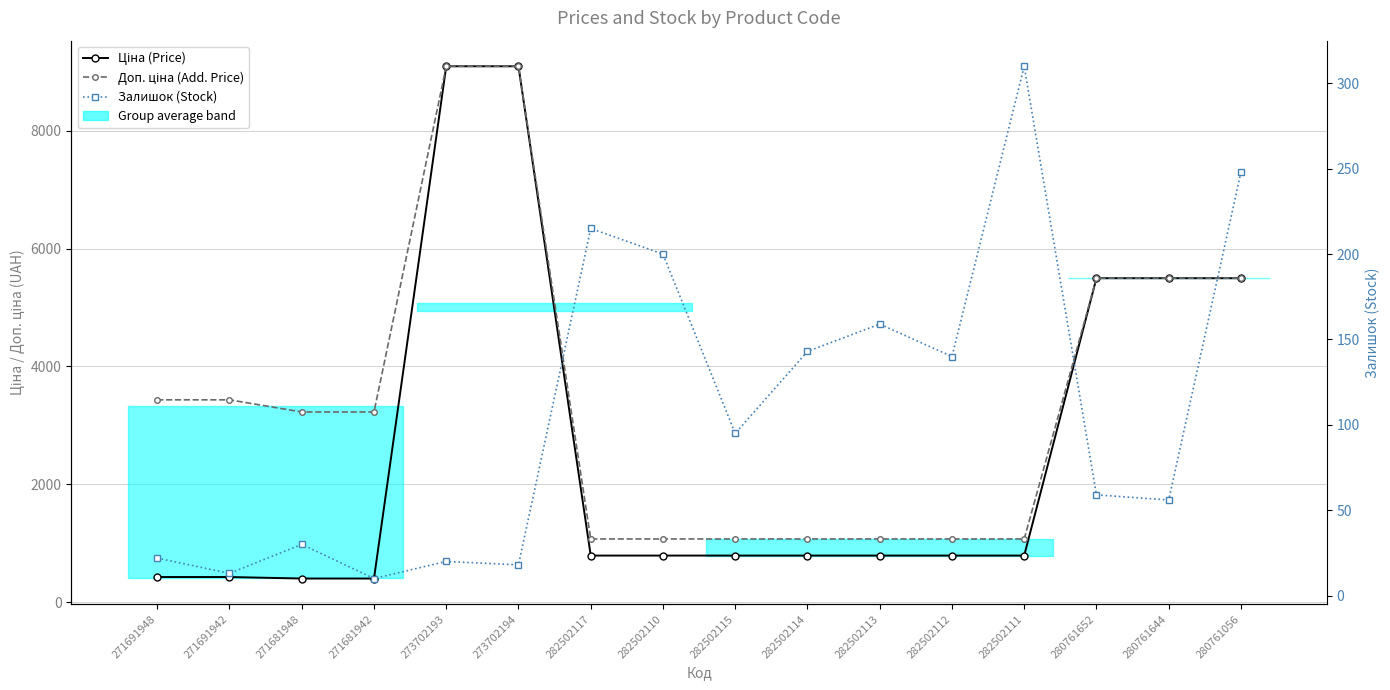

True or false: Ціна (Price) has more than 2 points higher than both neighbors.

False